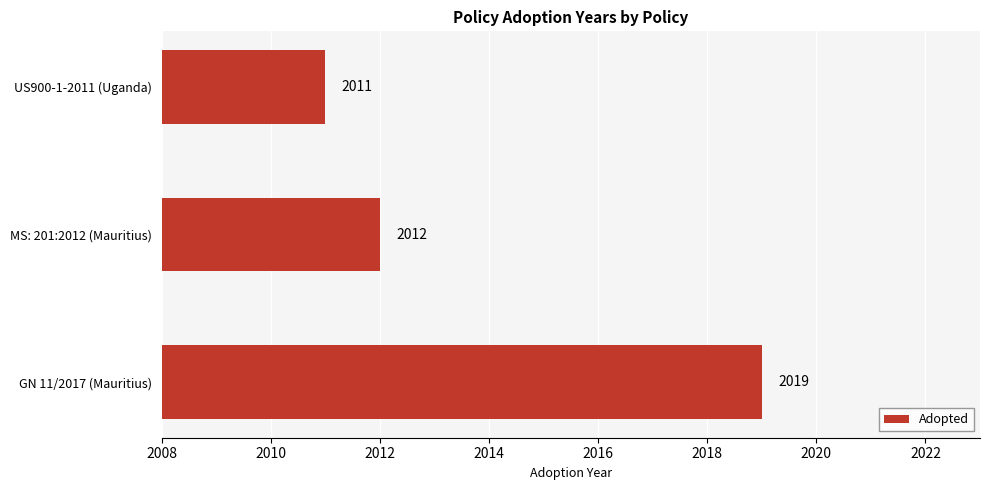

Reading bottom to top, what are all the values shown in this chart?

GN 11/2017 (Mauritius)=2019	MS: 201:2012 (Mauritius)=2012	US900-1-2011 (Uganda)=2011